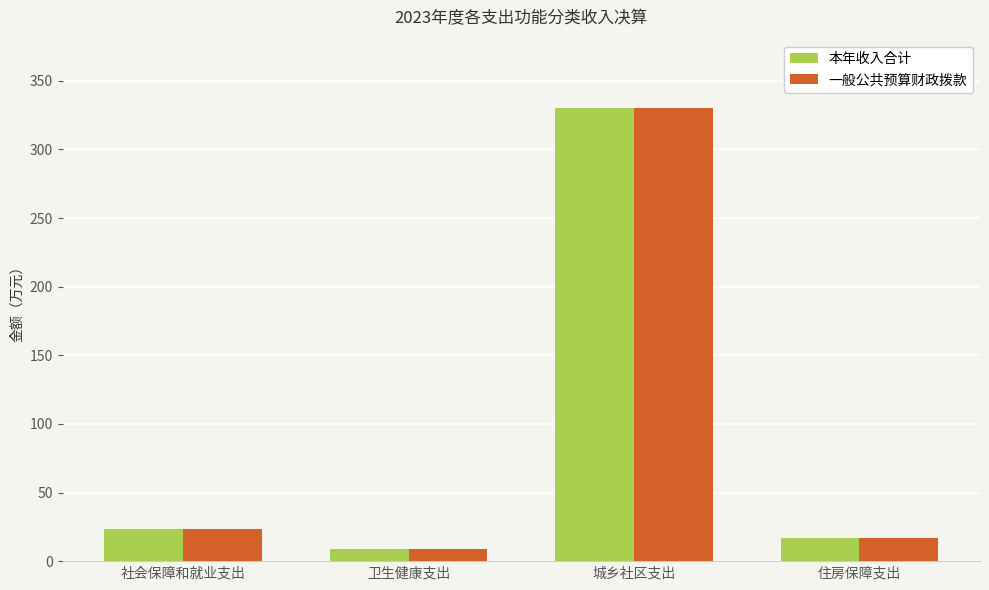

Reading left to right, transcribe all the data shown in this chart.

本年收入合计: 社会保障和就业支出=23.6	卫生健康支出=9.1	城乡社区支出=330.3	住房保障支出=17.2
一般公共预算财政拨款: 社会保障和就业支出=23.6	卫生健康支出=9.1	城乡社区支出=330.3	住房保障支出=17.2